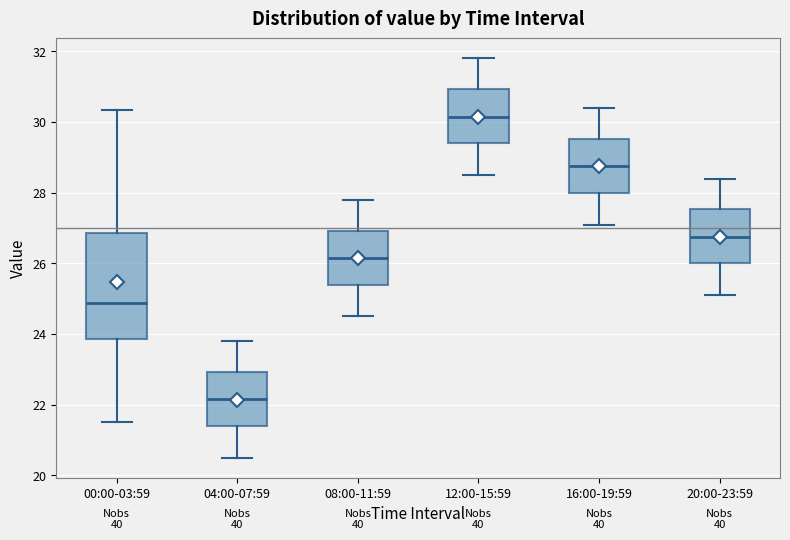

Which box is the tallest, from its lower edge to its upper edge?

00:00-03:59